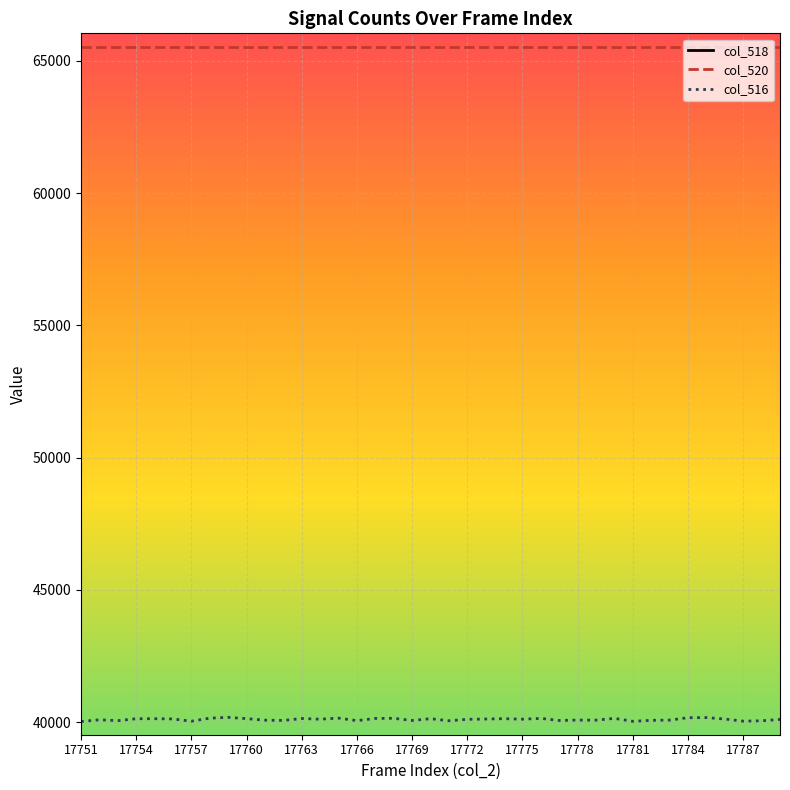

How many data points in col_516 are above 40115?

18